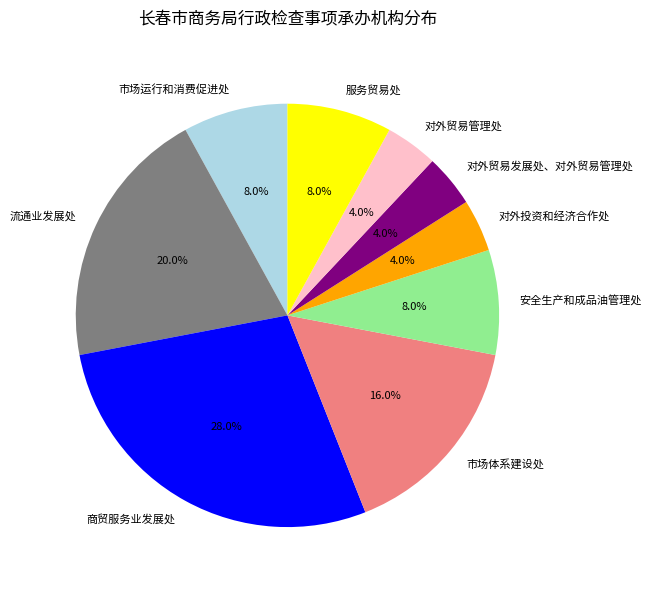

Combined, what portion of the pie is 对外投资和经济合作处 and 流通业发展处?

24.0%